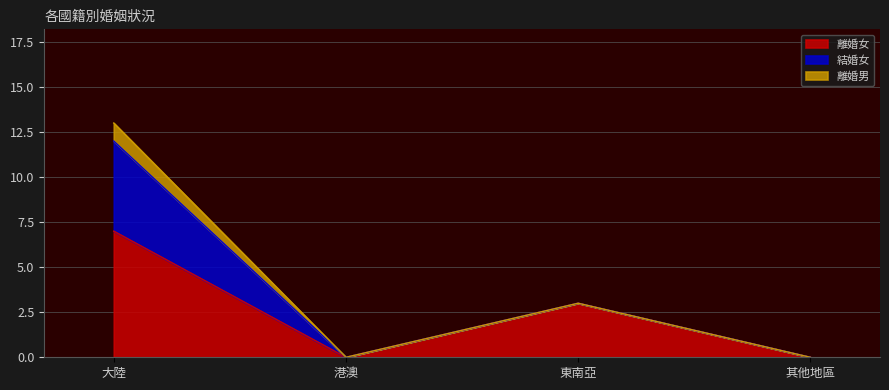

True or false: 離婚男 has a value of 0 at 港澳.

False